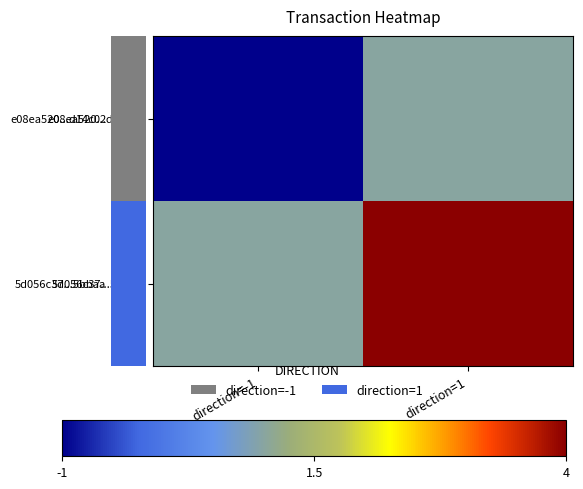

List the series in order of their overall mean, lowest first.

e08ea520...d14c02, 5d056c37...5bbaa